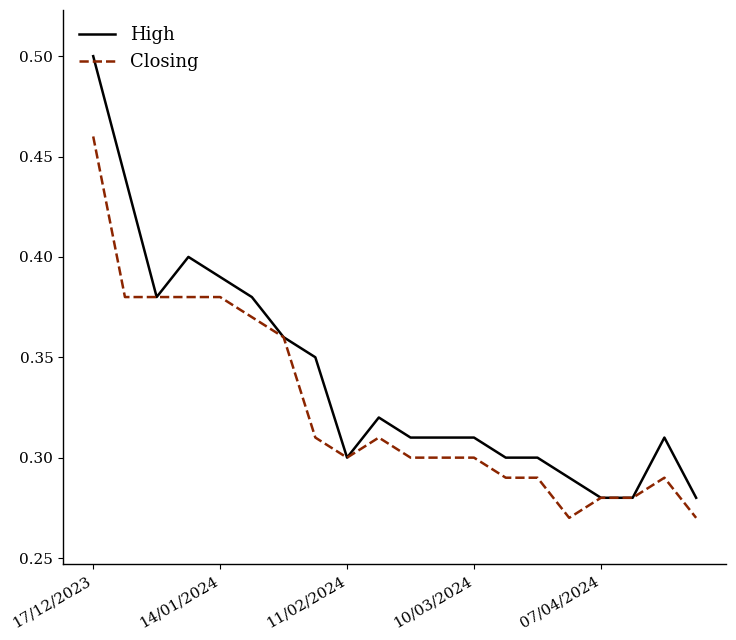

Rank the series by their maximum value, from highest to lowest.

High, Closing